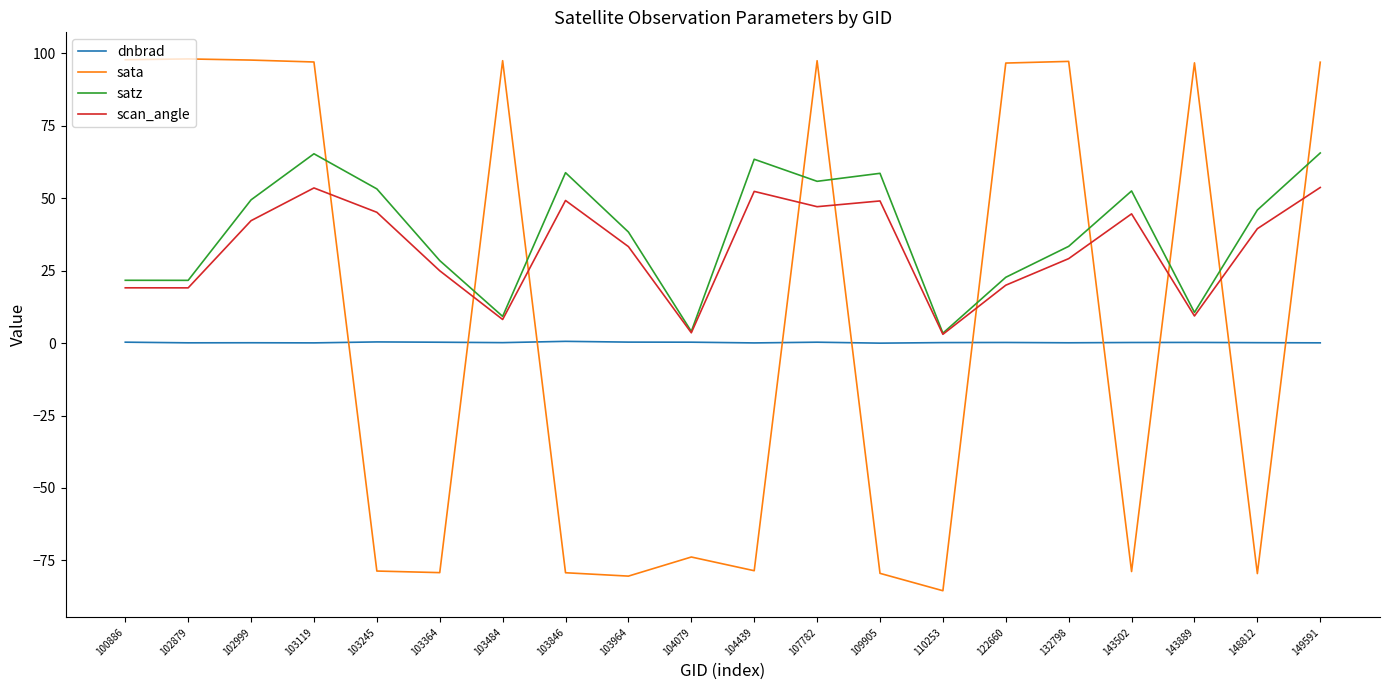

Rank the series by their maximum value, from lowest to highest.

dnbrad, scan_angle, satz, sata